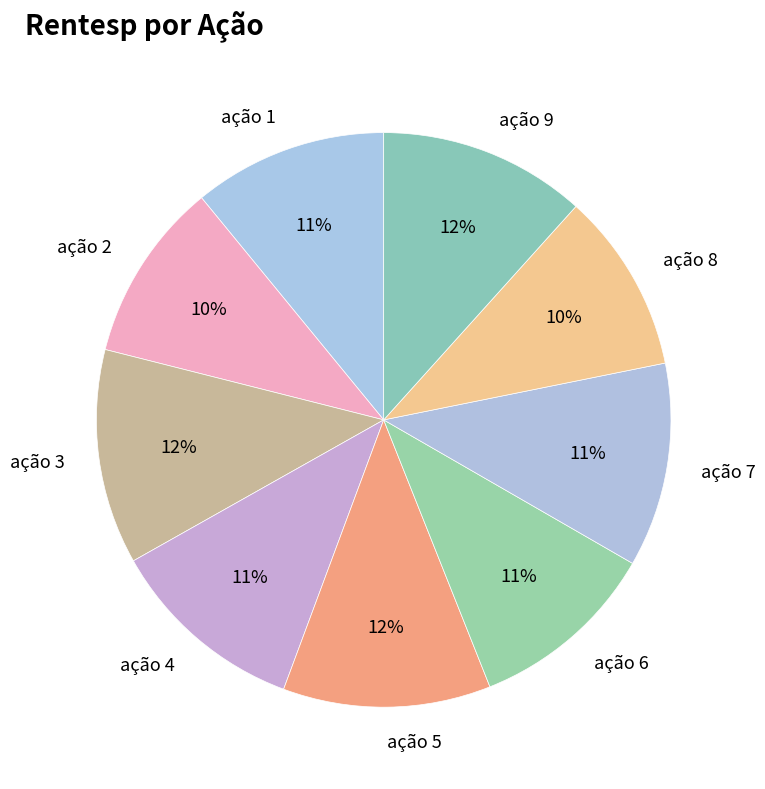

To the nearest percent, what is the average slice percentage?

11%